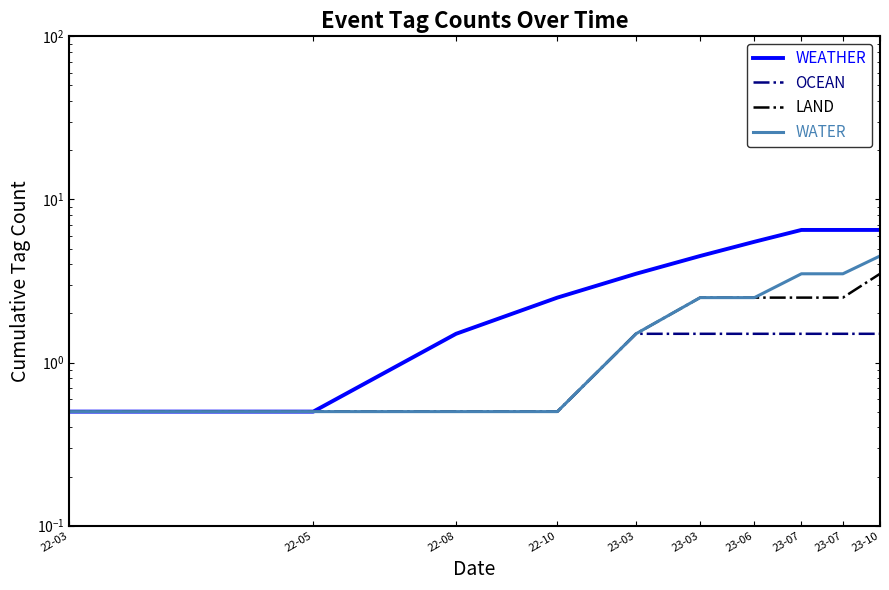

What is the highest value of the OCEAN series?

1.5